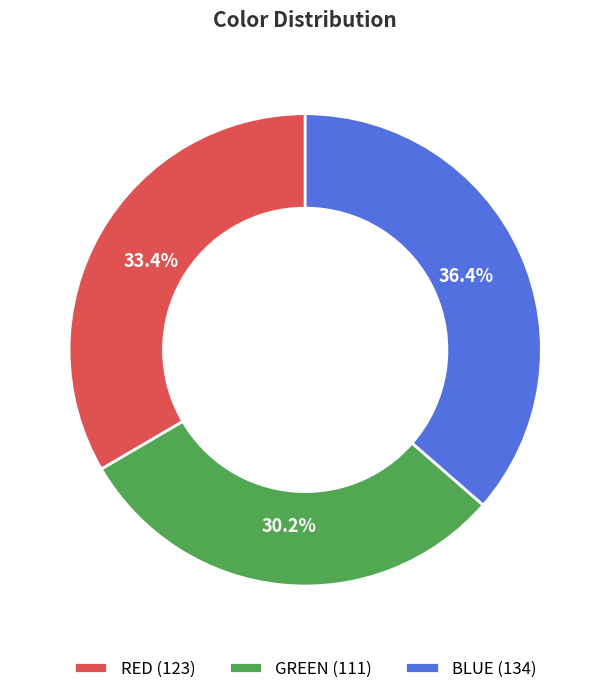

What is the ratio of the value at BLUE to the value at GREEN?

1.2